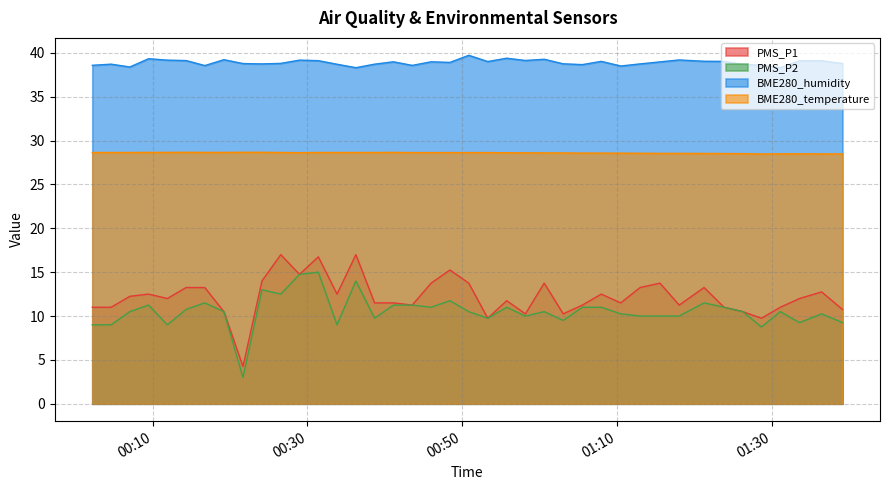

Which series has the largest total across all categories?

BME280_humidity